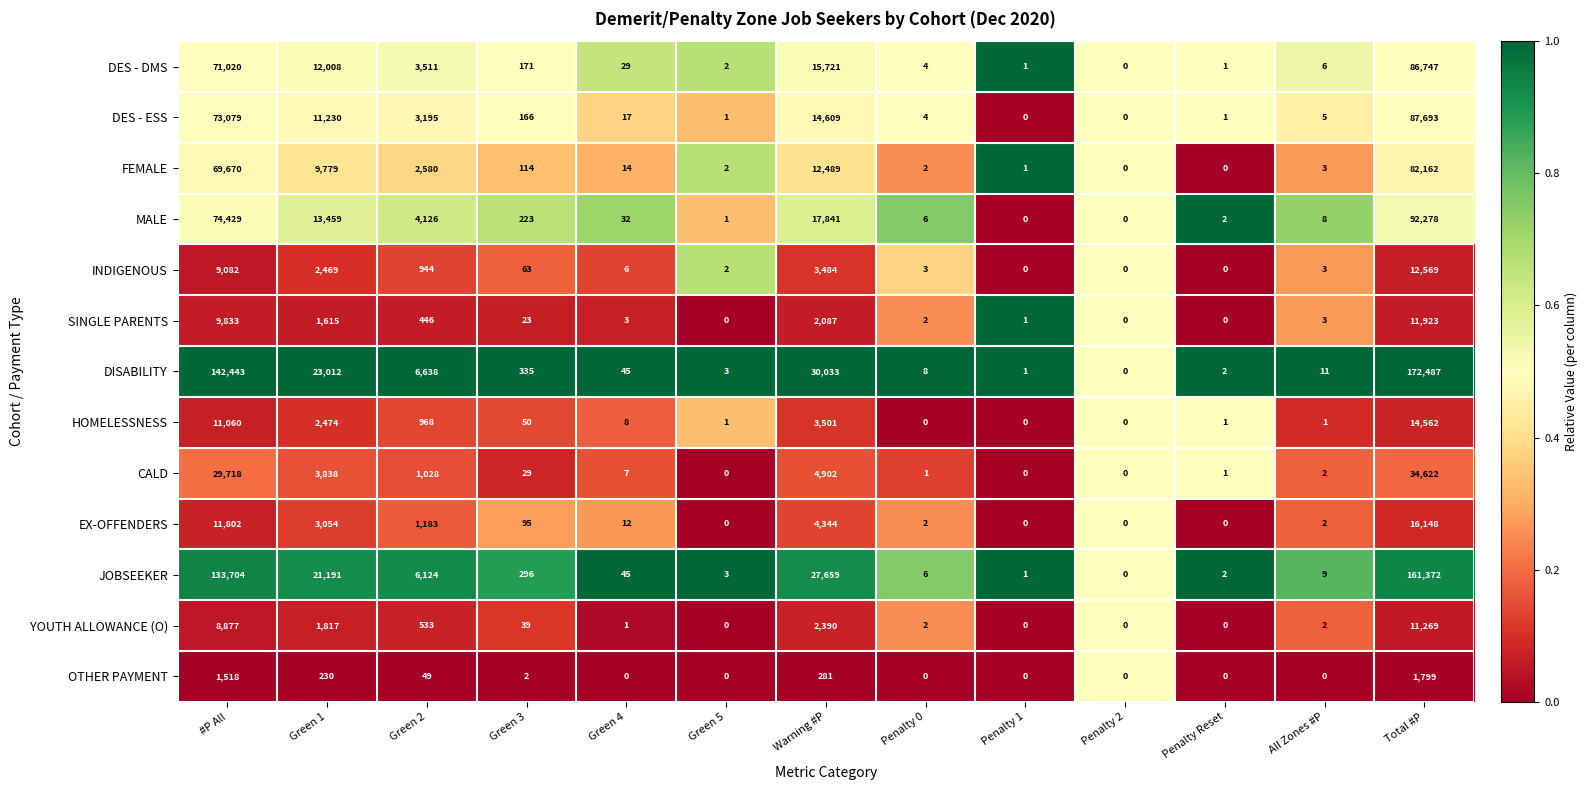

What is the sum of all YOUTH ALLOWANCE (O) values?

24930